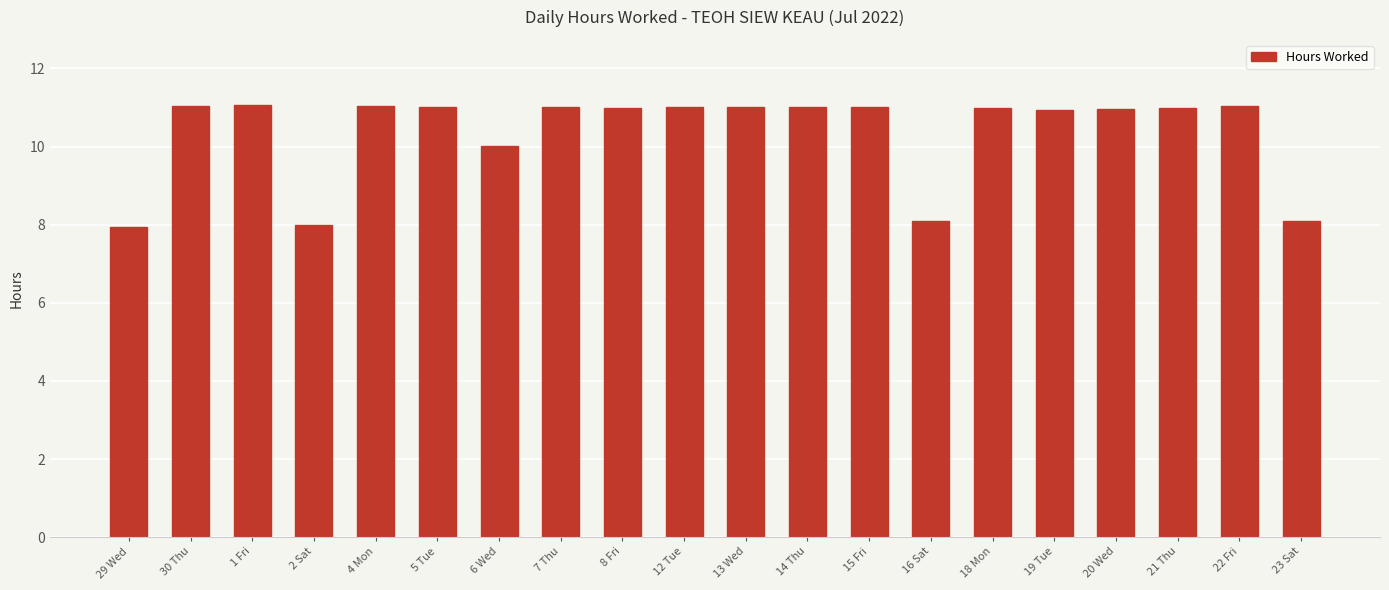

What is the value of the 5th bar from the left?

11.1